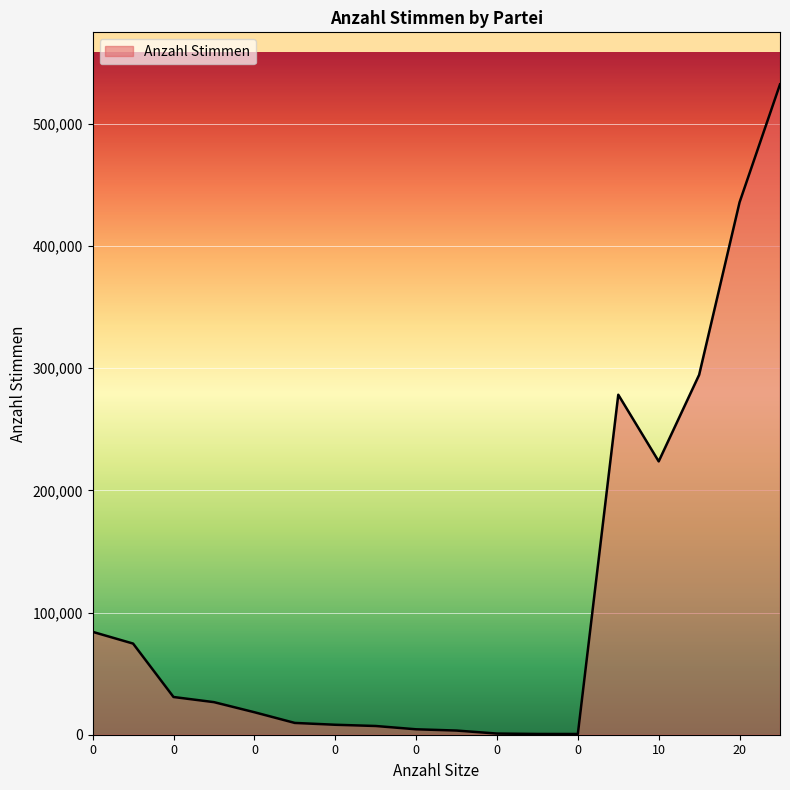

What is the maximum value shown in the chart?

532422